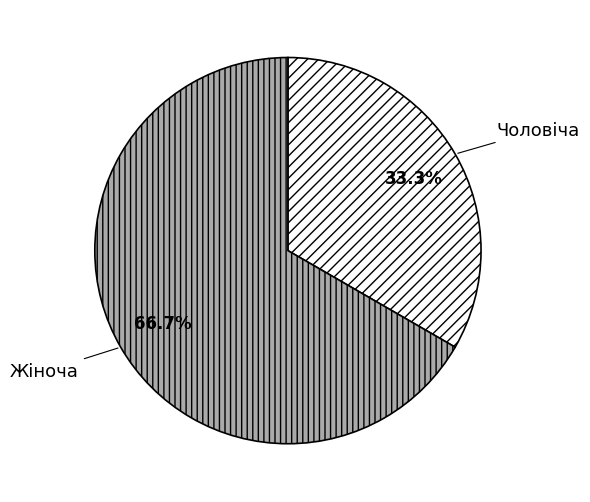

To the nearest percent, what is the difference between the largest and smallest slice percentages?

33%